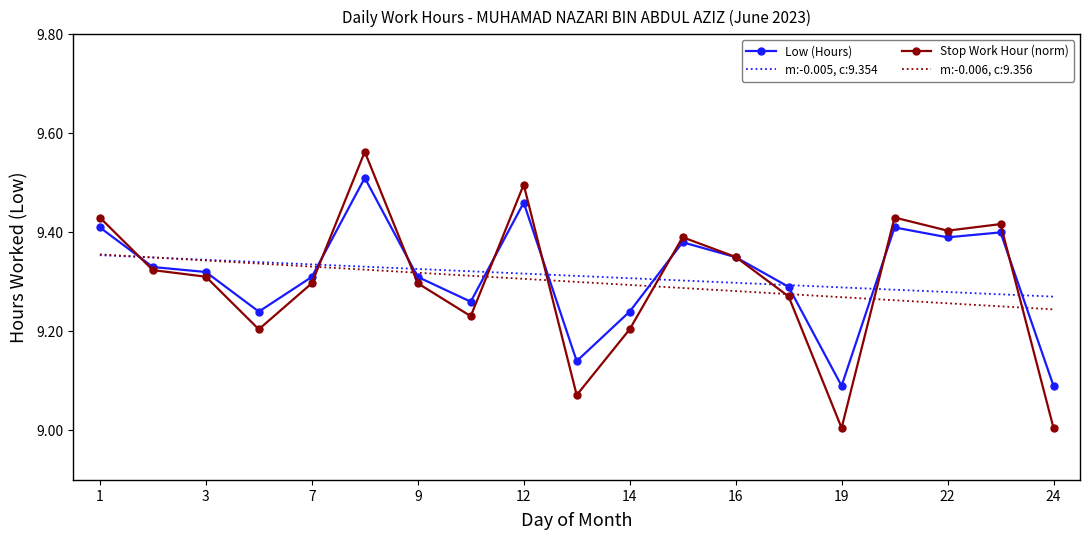

List the series in order of their peak value, highest first.

Stop Work Hour (norm), Low (Hours), m:-0.006, c:9.356, m:-0.005, c:9.354